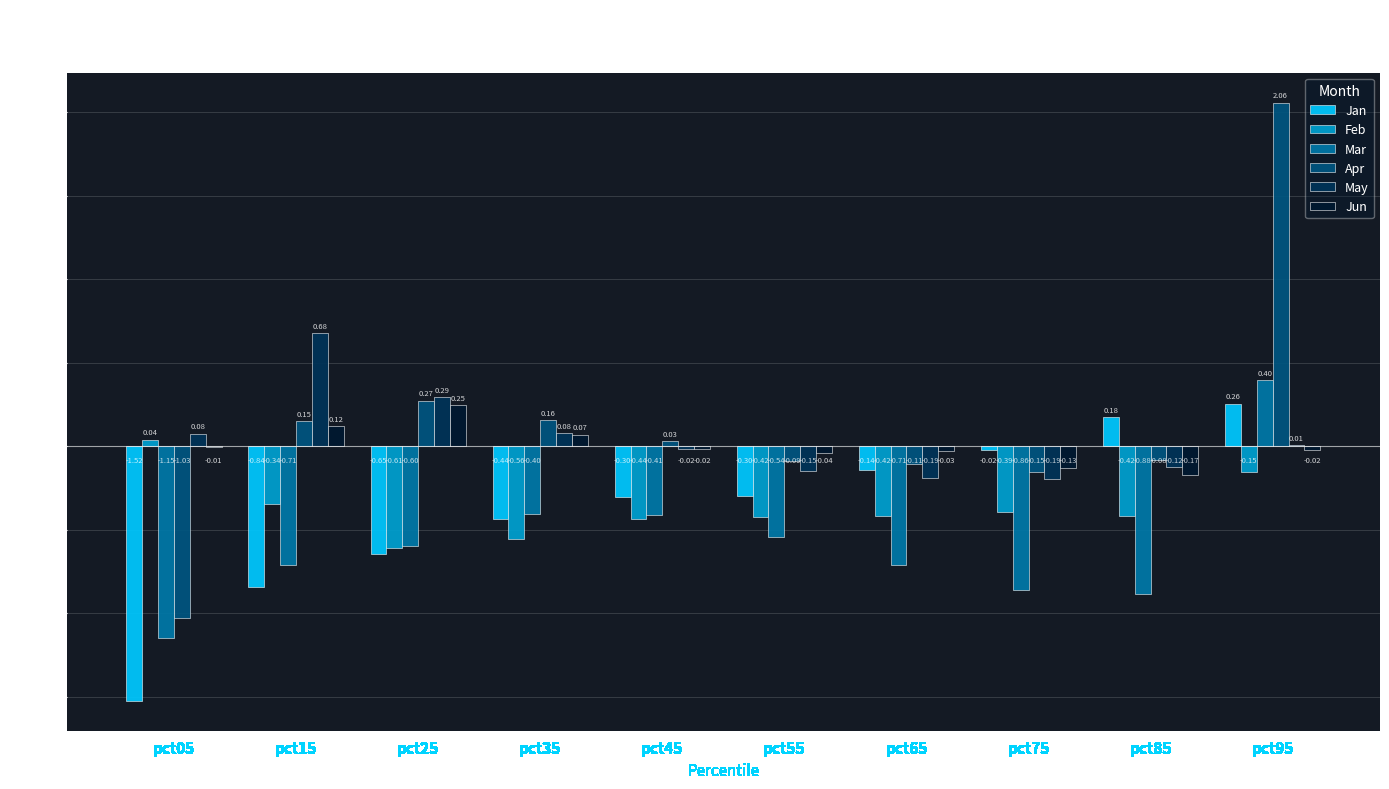

Between pct05 and pct25, which series saw the biggest shift?

Apr